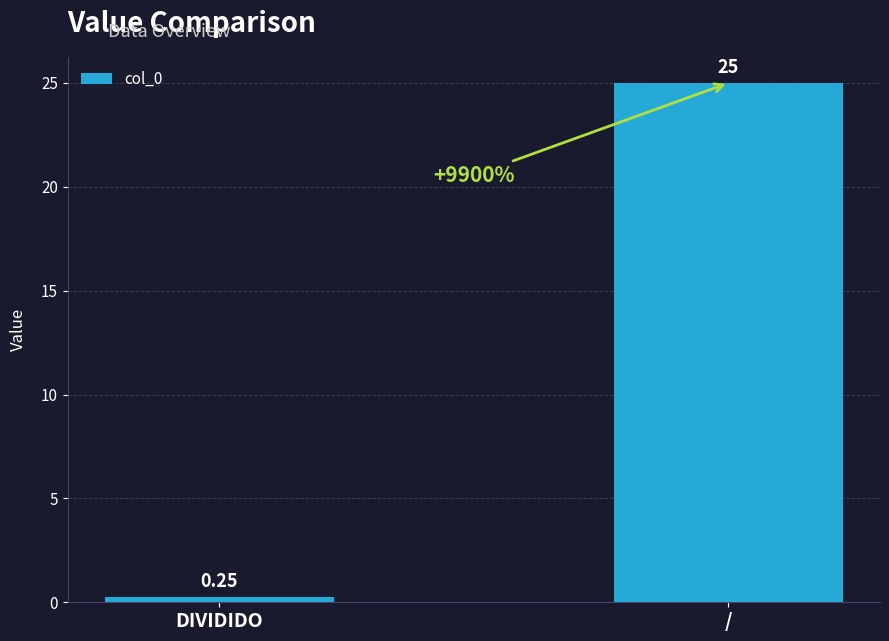

Count the number of data series in this chart.

1